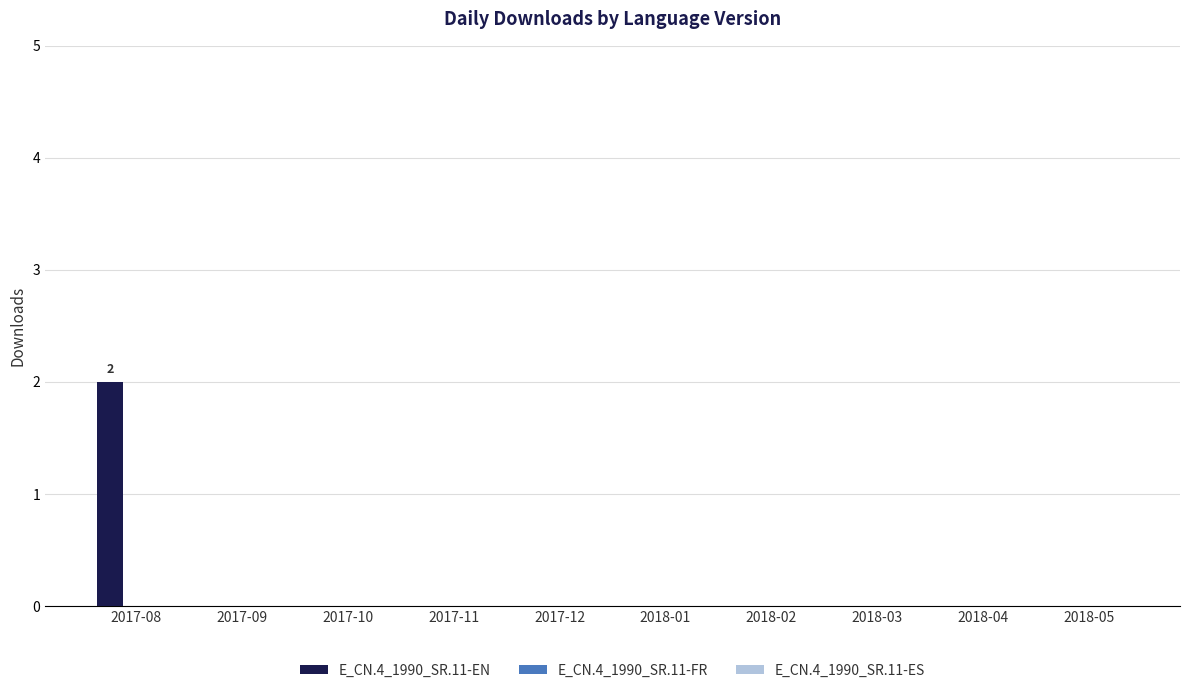

At which category does the chart reach its peak across all series?

2017-08